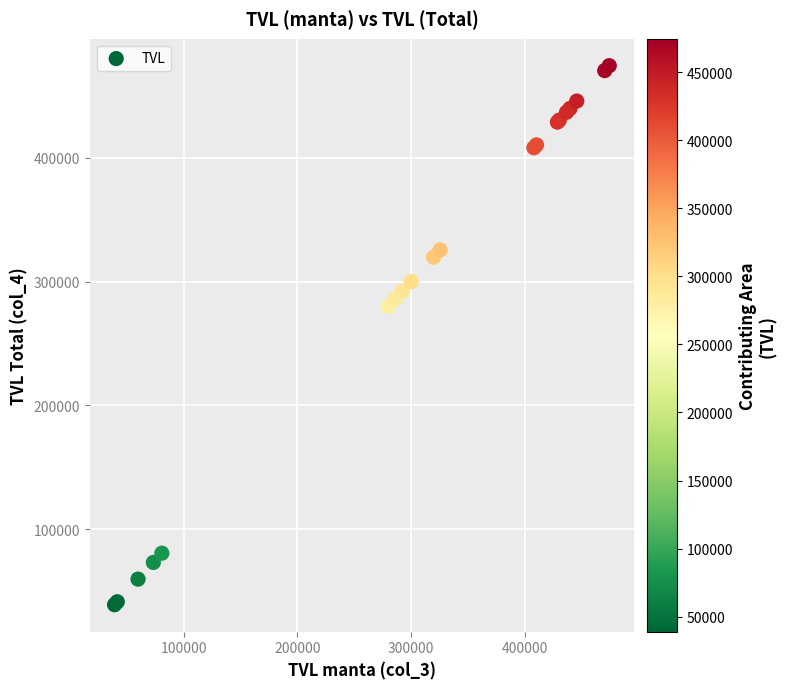

What Y value in the scatter plot is closest to 256727?

279885.1